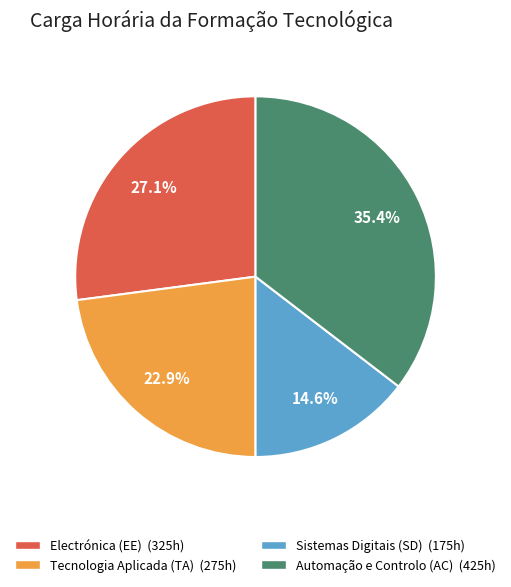

Which slice is the largest?

Automação e Controlo (AC) (425h)